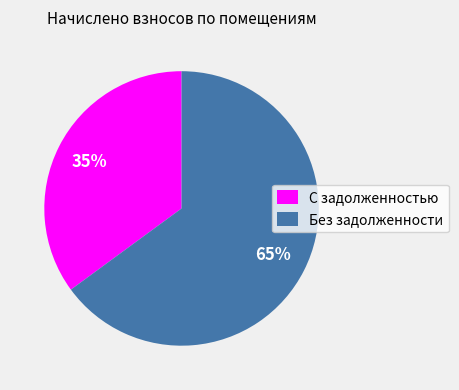

Which slice represents more than half of the pie?

Без задолженности